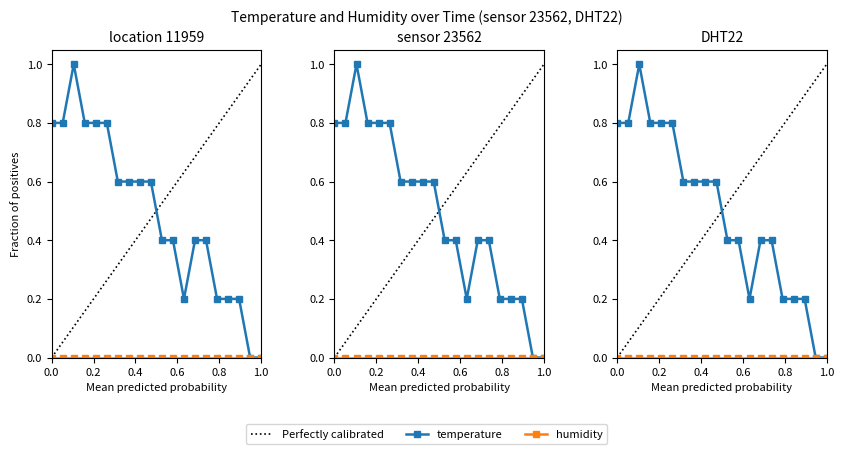

How many values exceed 0?

18